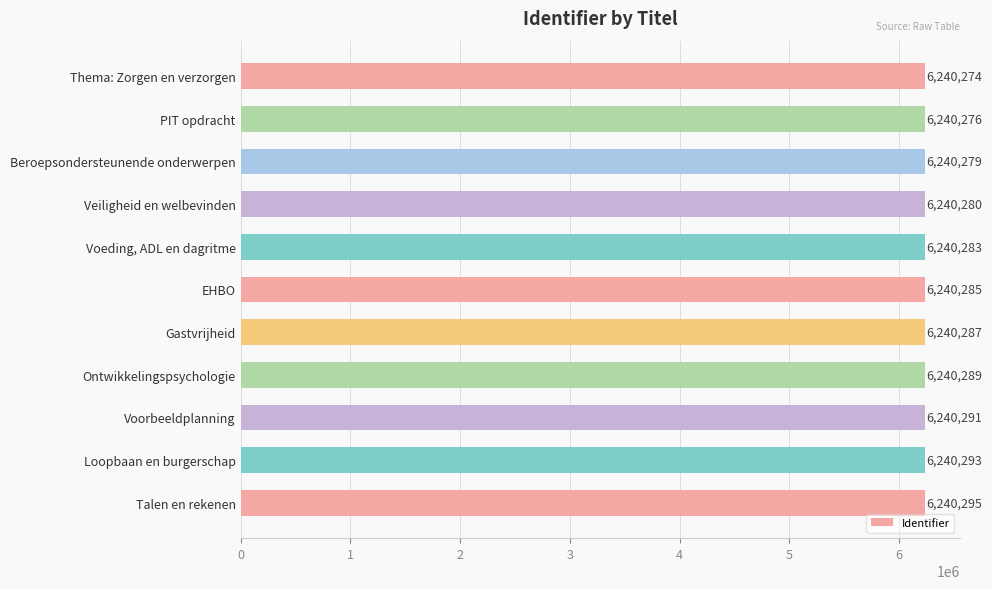

Between Beroepsondersteunende onderwerpen and Thema: Zorgen en verzorgen, which is larger?

Beroepsondersteunende onderwerpen